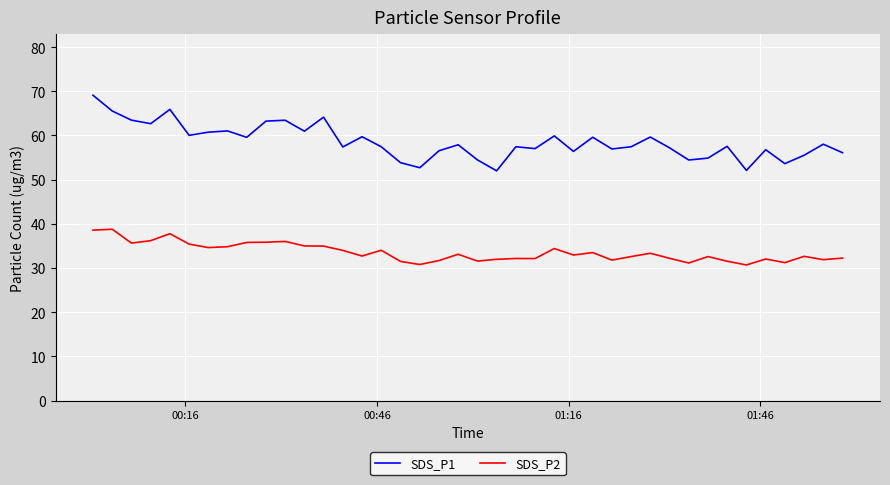

Which series has the largest total across all categories?

SDS_P1